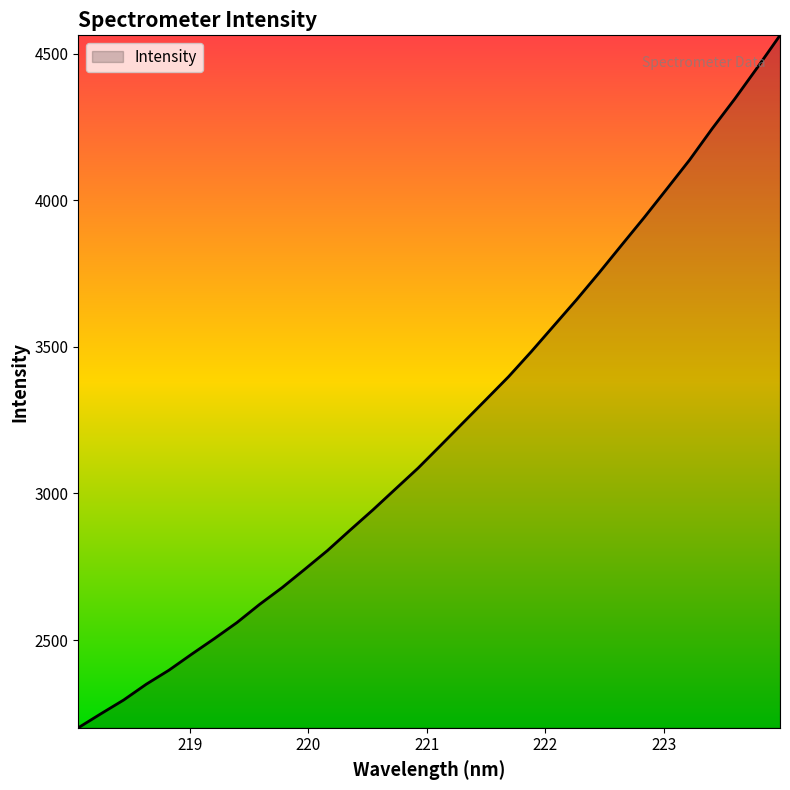

What is the difference between the maximum and minimum values?

2361.2